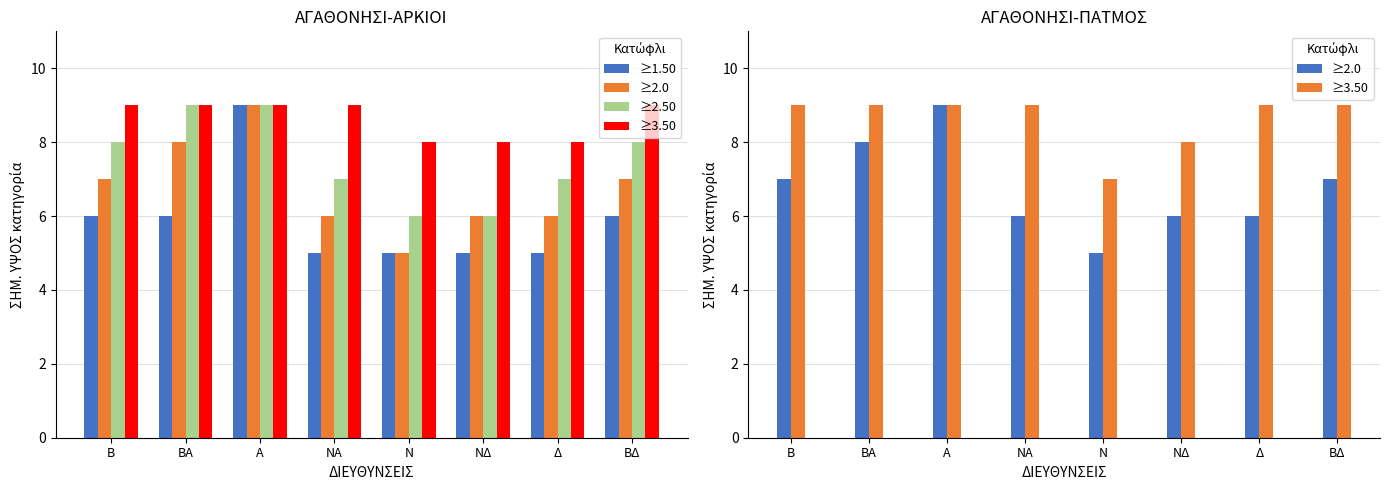

How many groups of bars are there?

8